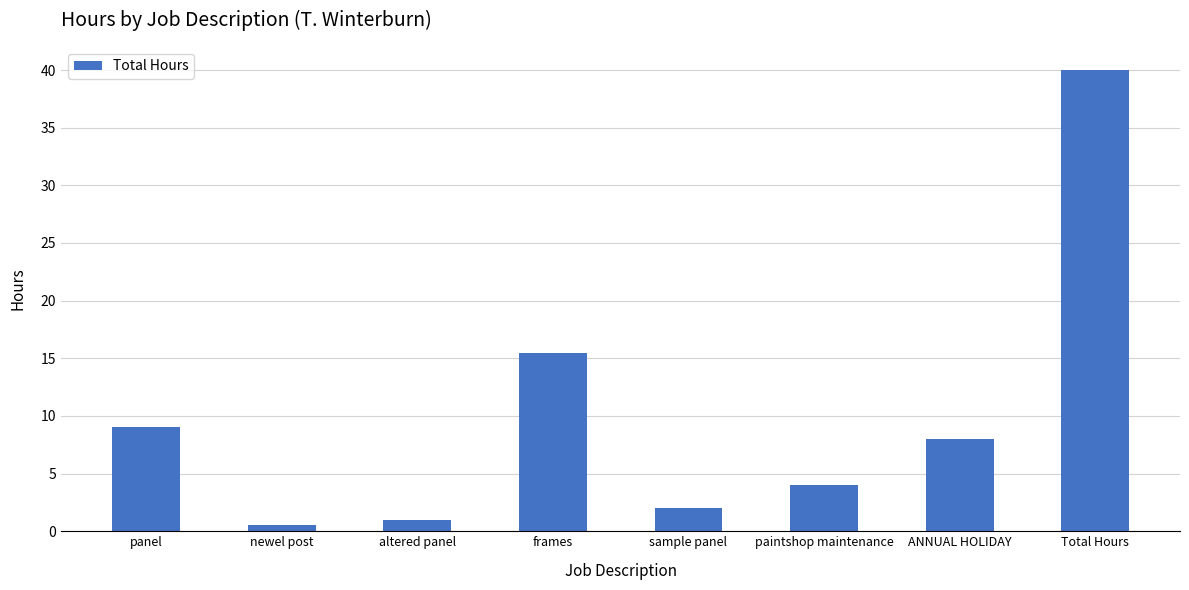

True or false: the data shows 4.0 at paintshop maintenance.

True